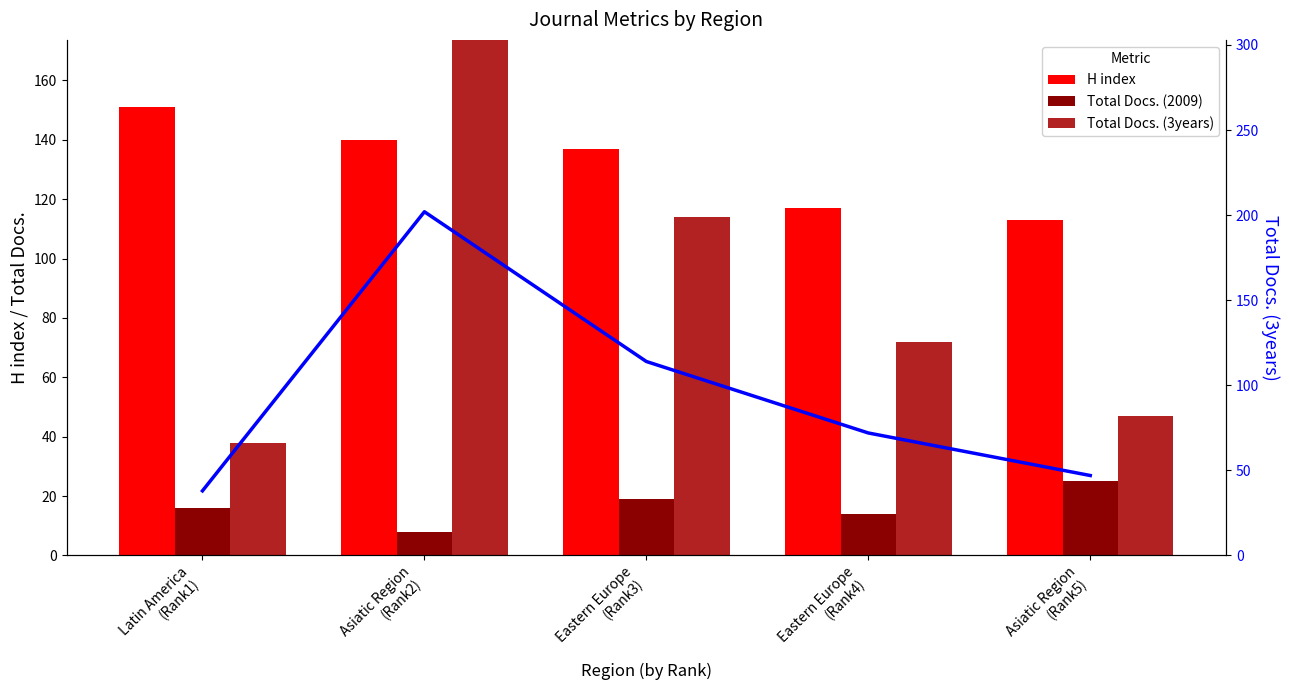

What is the label of the 2nd bar from the left?

Asiatic Region
(Rank2)